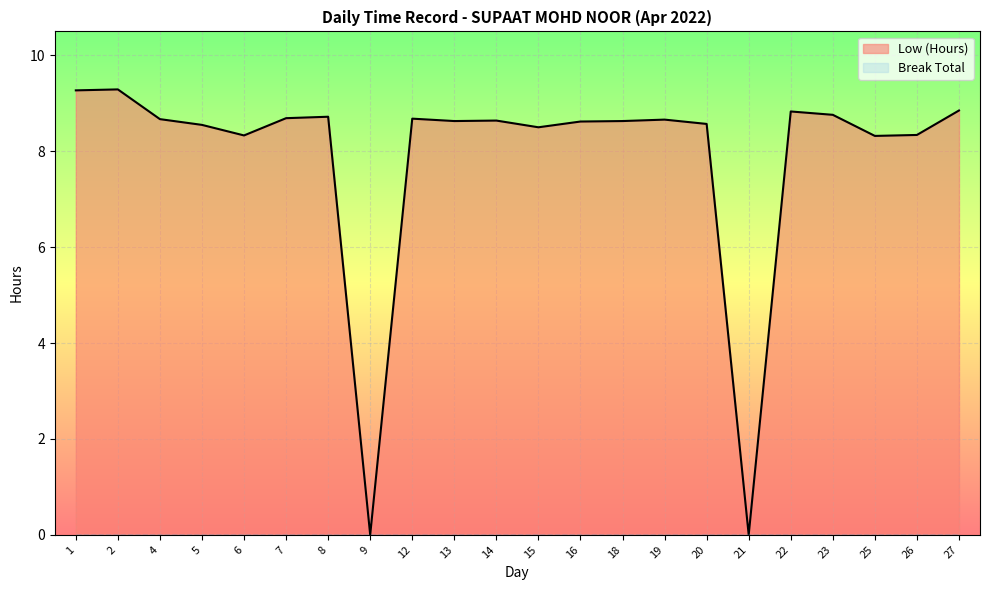

How many categories are shown in the chart?

22